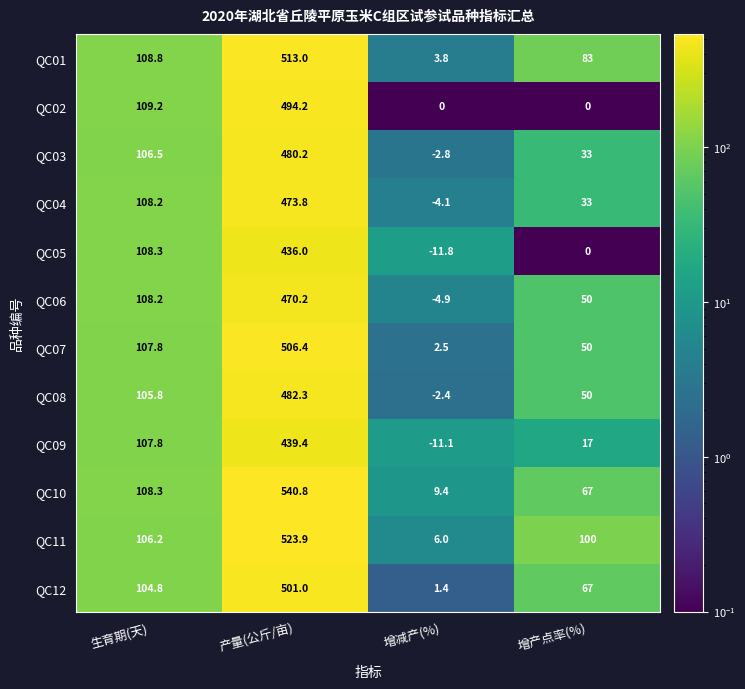

How many distinct data groups are displayed?

12